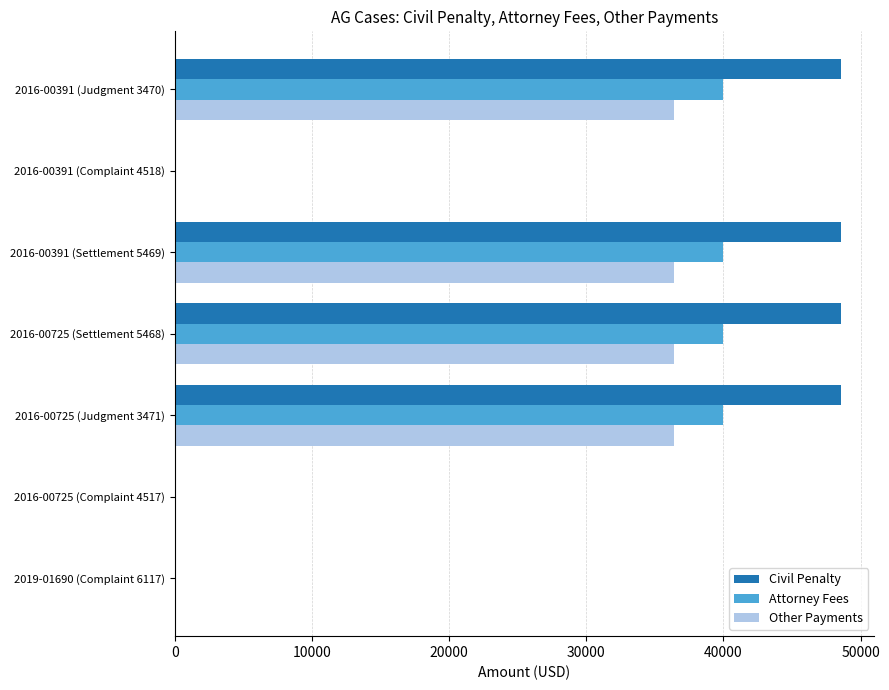

Which series changed the most between 2016-00725 (Complaint 4517) and 2016-00391 (Settlement 5469)?

Civil Penalty